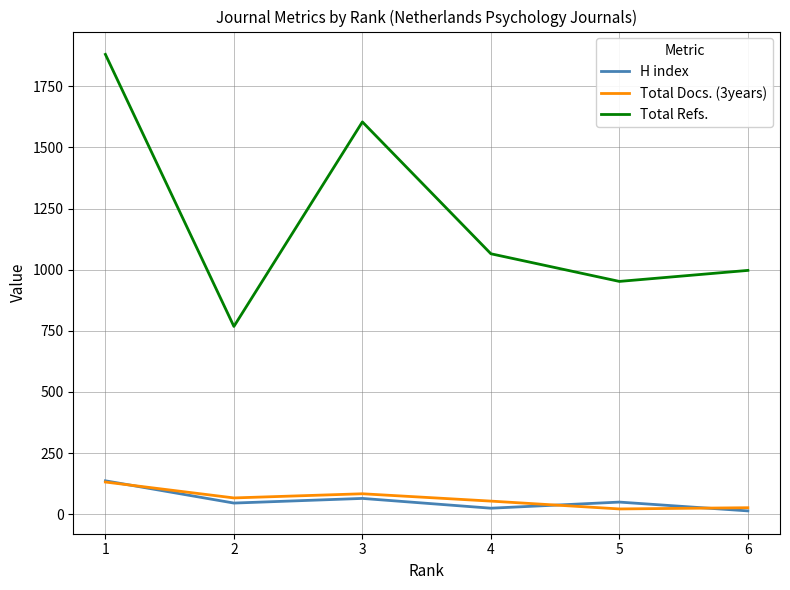

What is the highest value of the Total Refs. series?

1880